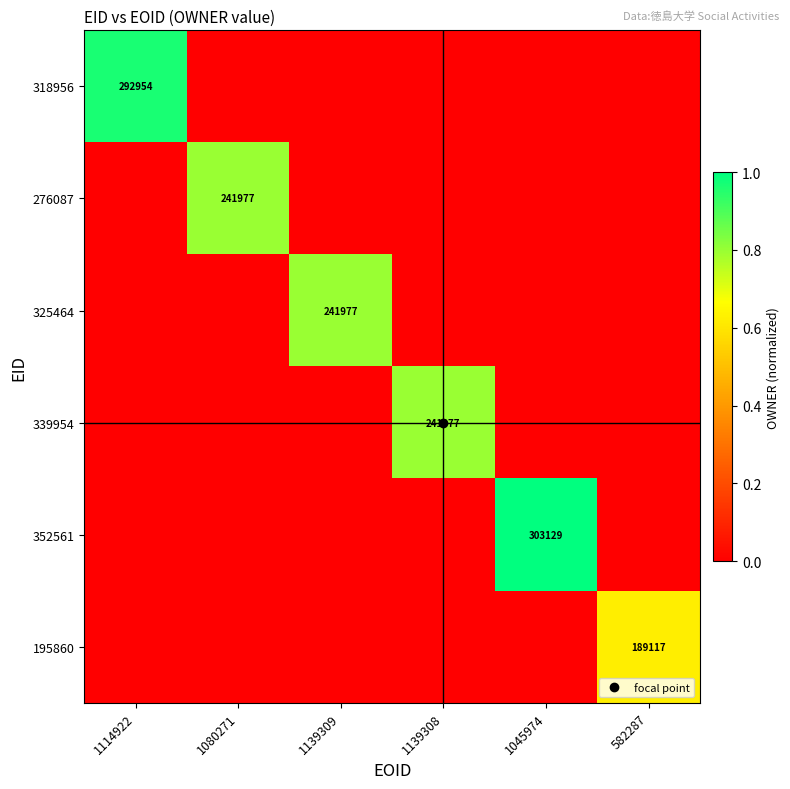

List the labels in order of 195860 value, smallest first.

1114922, 1080271, 1139309, 1139308, 1045974, 582287